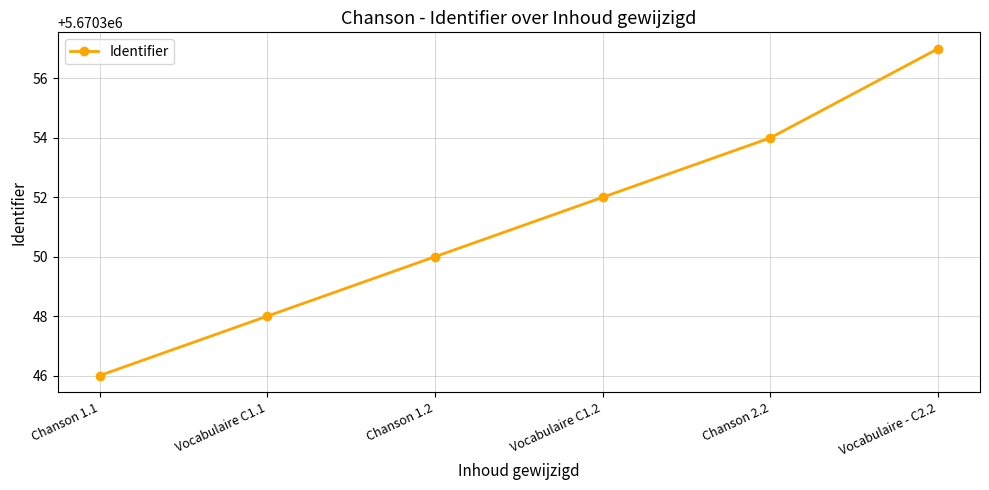

List the labels in order of value, smallest first.

Chanson 1.1, Vocabulaire C1.1, Chanson 1.2, Vocabulaire C1.2, Chanson 2.2, Vocabulaire - C2.2